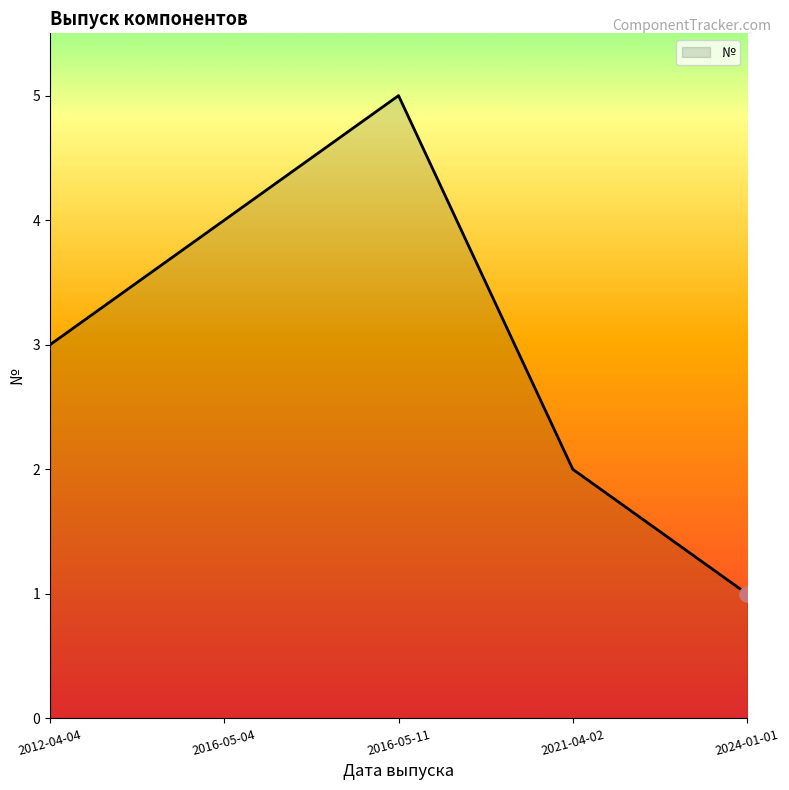

Between 2012-04-04 and 2016-05-11, which is larger?

2016-05-11